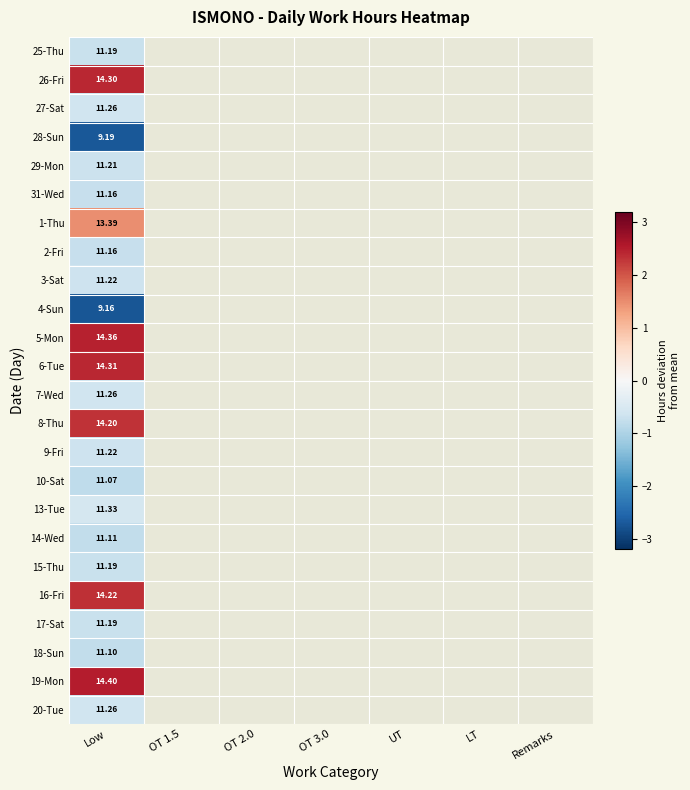

Where is 26-Fri nearest to the value 2?

Low